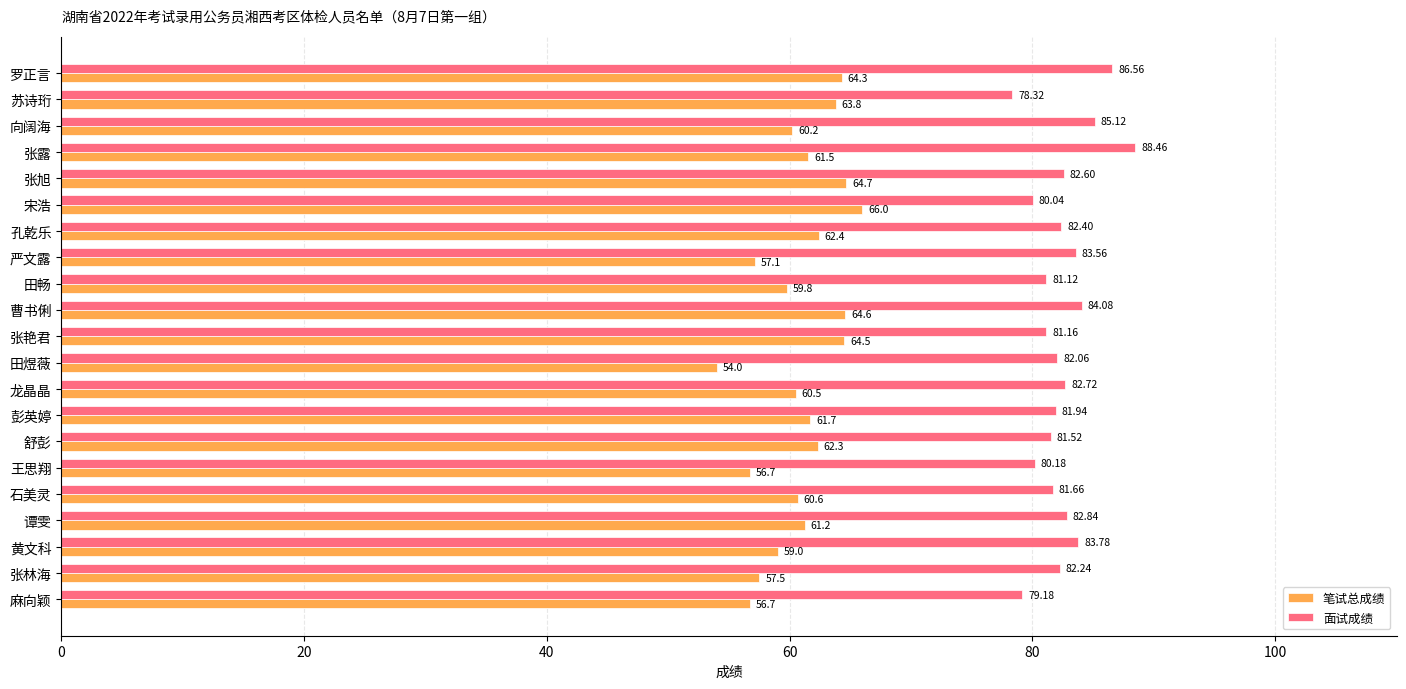

What is the sum of the 笔试总成绩 values at 向阔海 and 张旭?

124.9